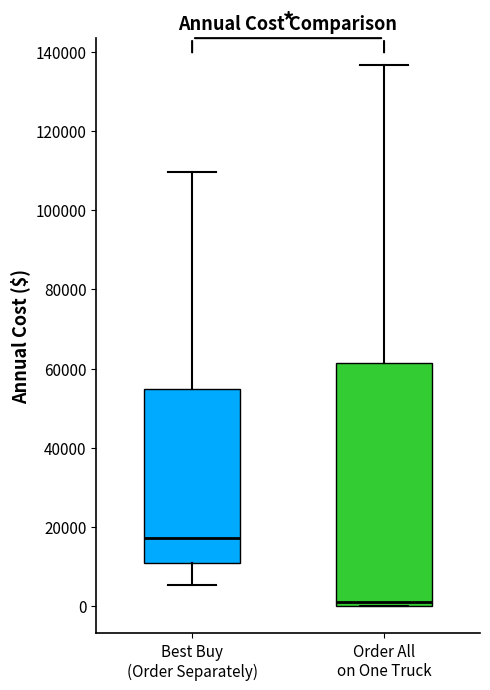

Reading left to right, transcribe this box plot: for each box, give where its median line is, the range the box spans, and where its two whiskers end, as read against the y-axis. The values are not printed on the chart, so give them approximately, as read against the axis.

Best Buy (Order Separately): median 18000, box 10000 to 54000, whiskers 6000 to 110000
Order All on One Truck: median 2000, box 0 to 62000, whiskers 0 to 136000